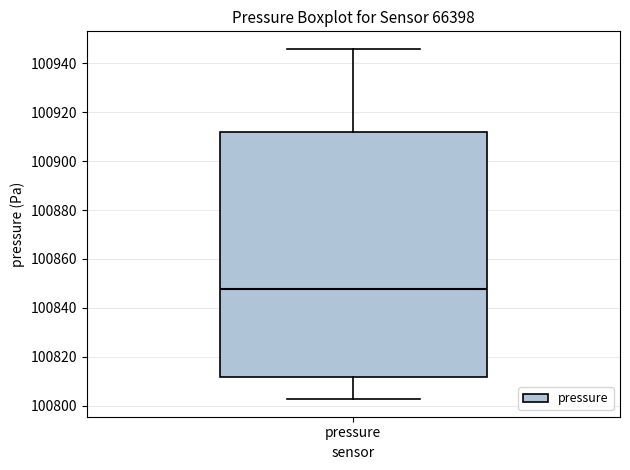

Where does the lower whisker of the box for pressure end on the y-axis? The values are not printed on the chart, so give them approximately, as read against the axis.

100802